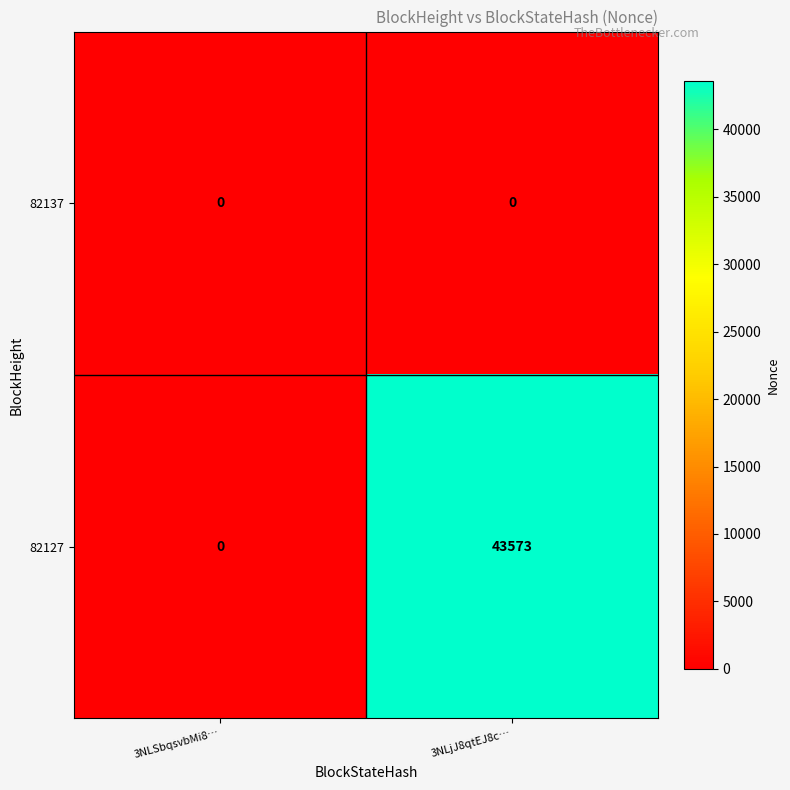

What is the difference between the maximum and minimum values in the 82127 series?

43573